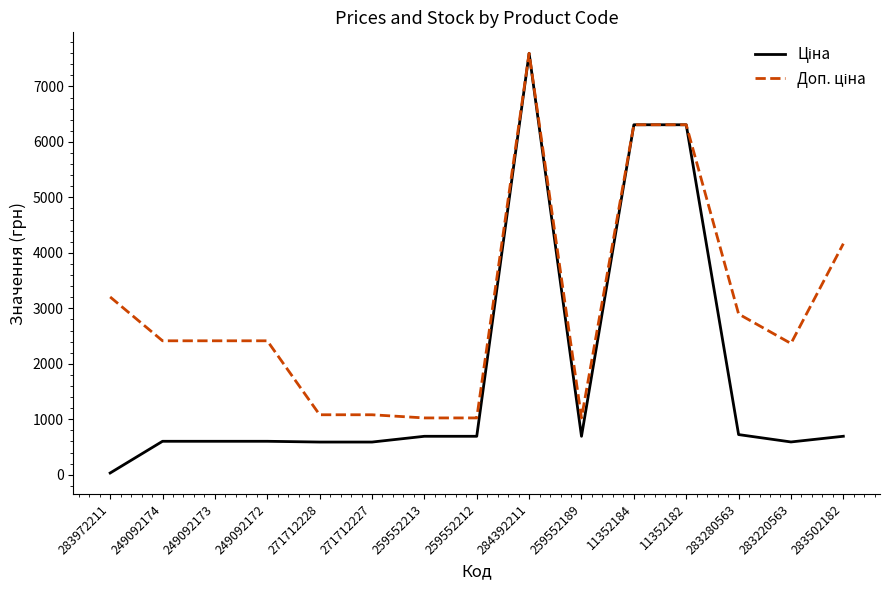

What is the difference between the highest and lowest values at 249092172?

1811.1